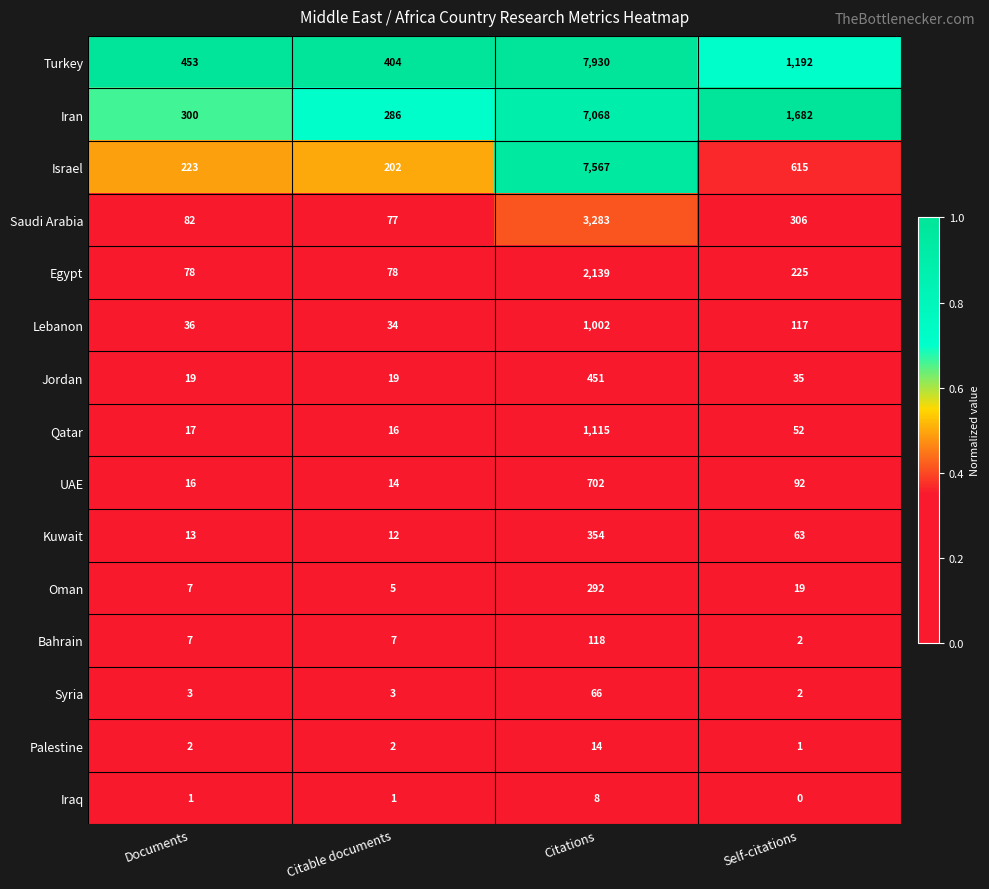

Which series has the widest spread of values?

Turkey